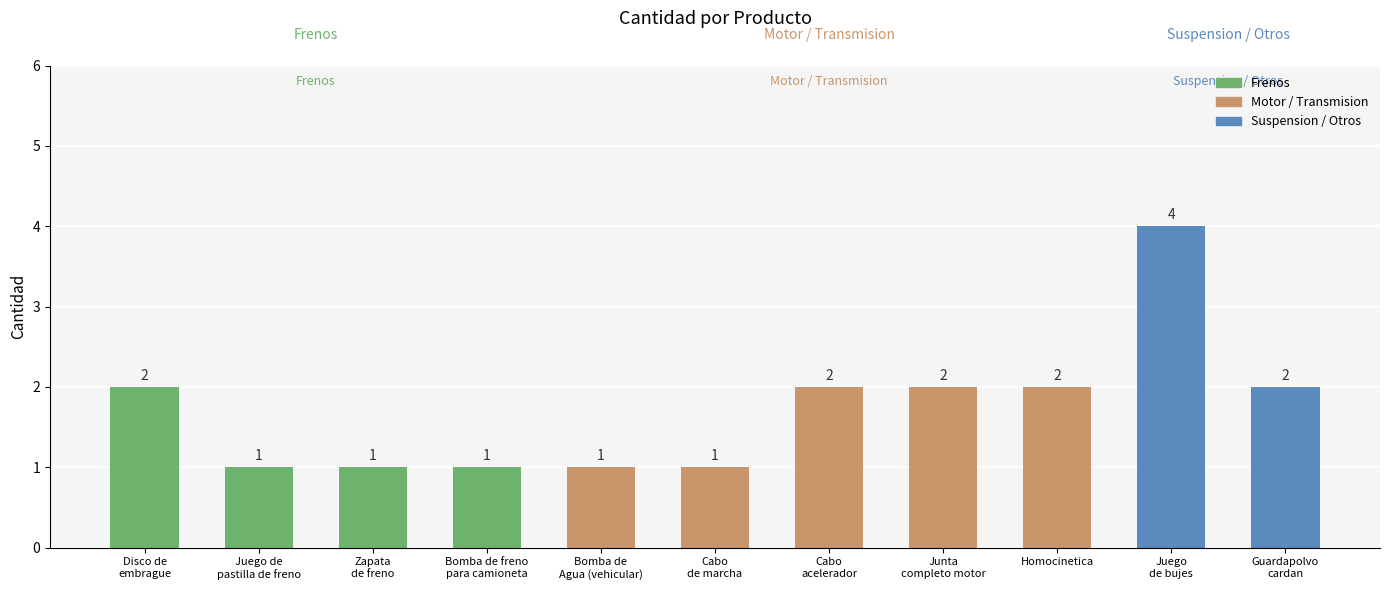

Reading right to left, transcribe all the data shown in this chart.

2	4	2	2	2	1	1	1	1	1	2